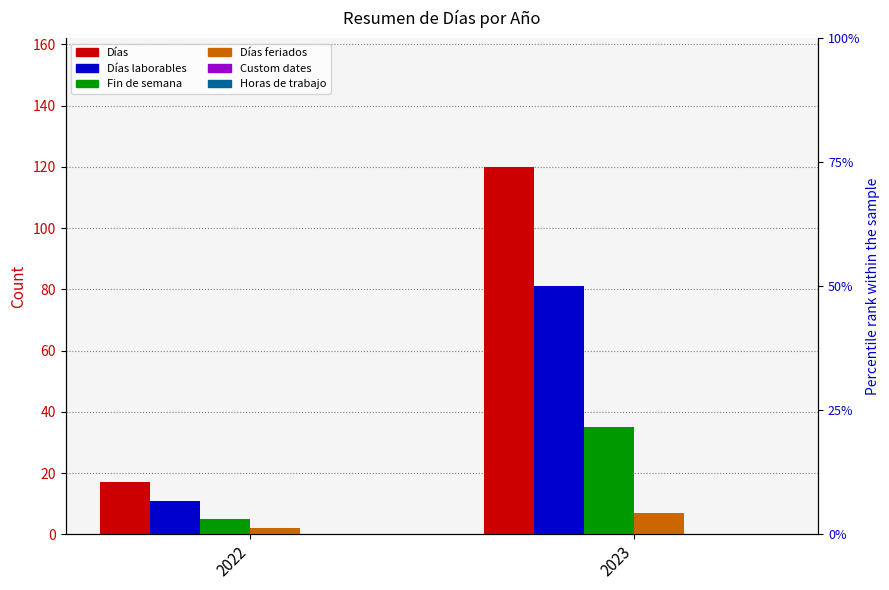

Reading left to right, transcribe all the data shown in this chart.

Días: 2022=17	2023=120
Días laborables: 2022=11	2023=81
Fin de semana: 2022=5	2023=35
Días feriados: 2022=2	2023=7
Custom dates: 2022=0	2023=0
Horas de trabajo: 2022=0	2023=0